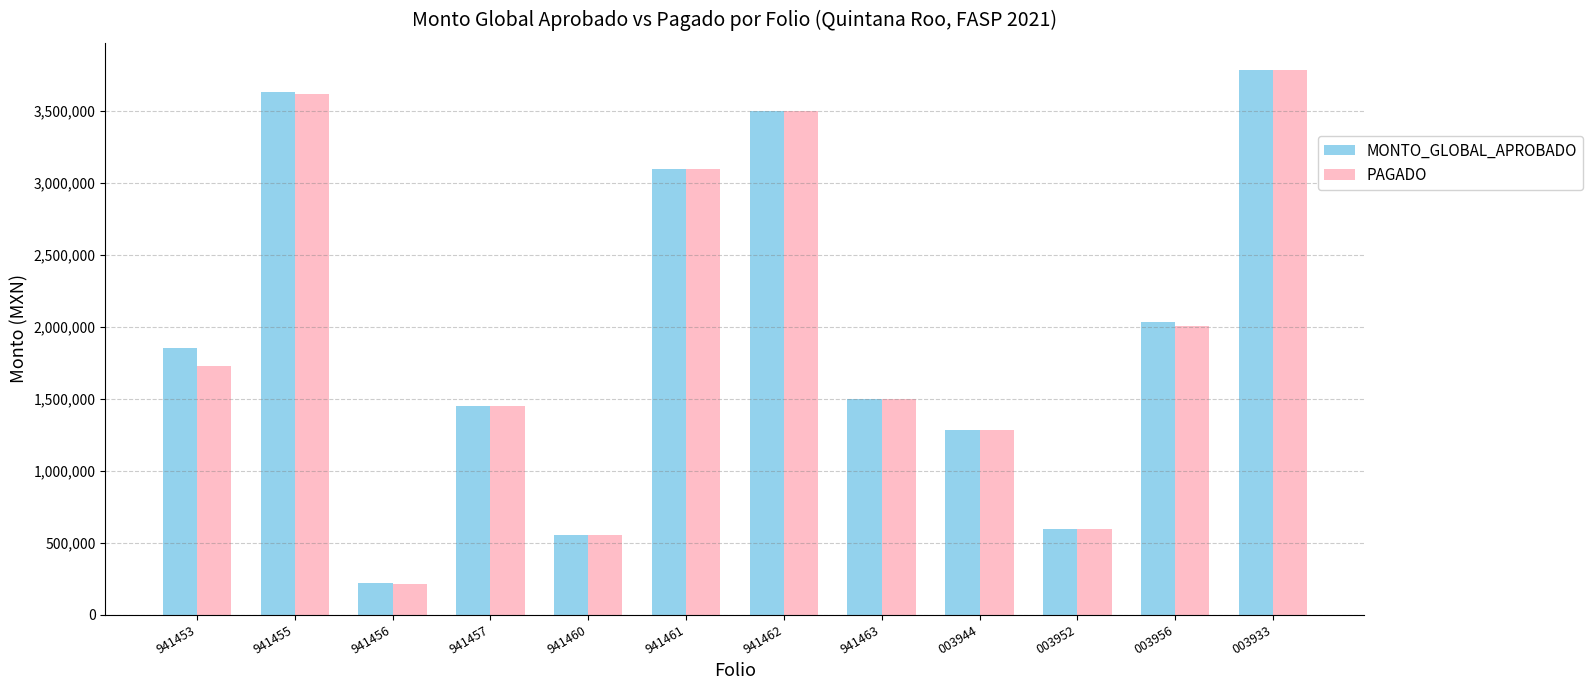

Which series has the widest spread of values?

PAGADO